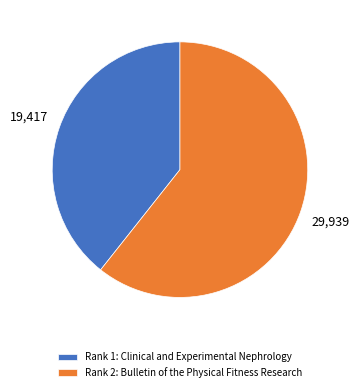

What is the smallest slice in the pie chart?

Rank 1: Clinical and Experimental Nephrology